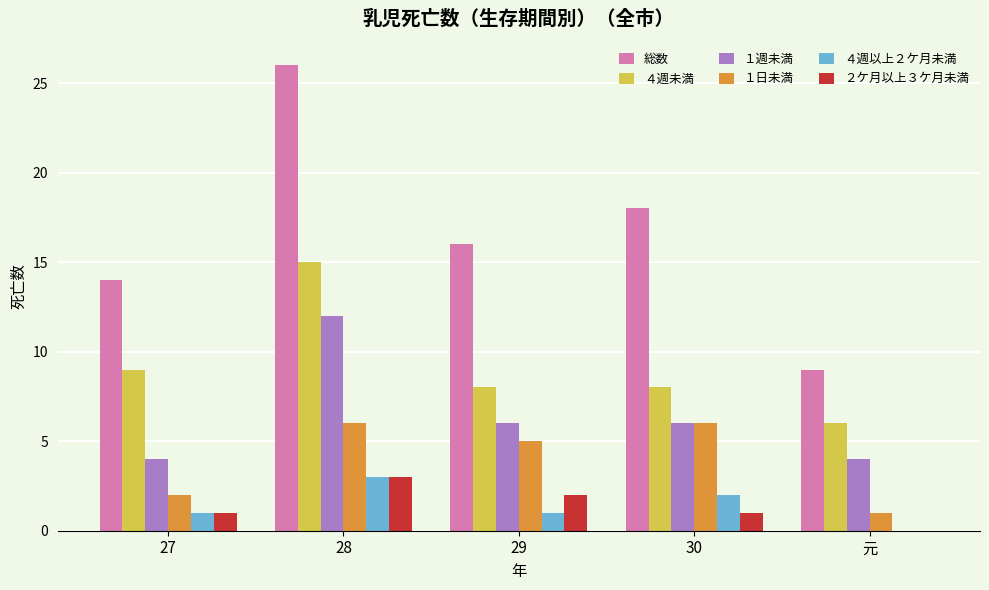

Read the １週未満 value at 元.

4